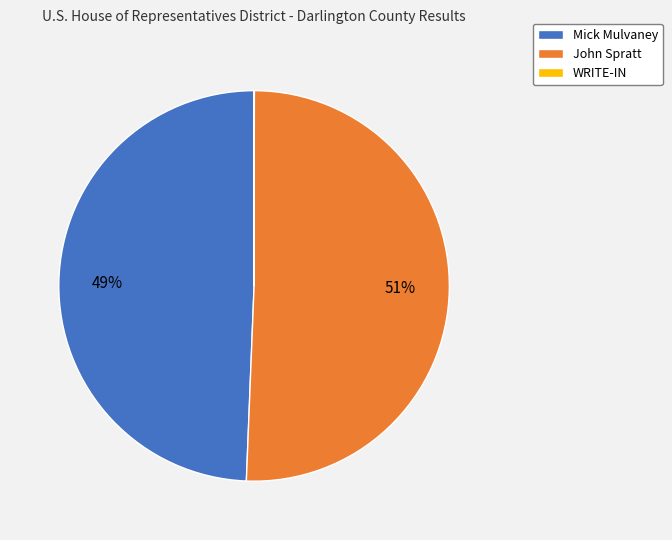

Is there a majority slice in this chart?

Yes